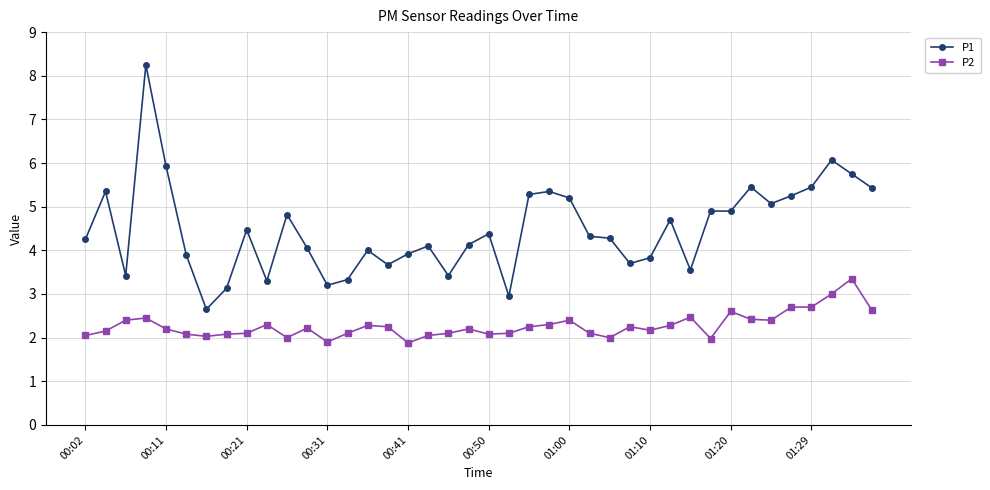

Does the chart display data point markers on the line(s)?

Yes